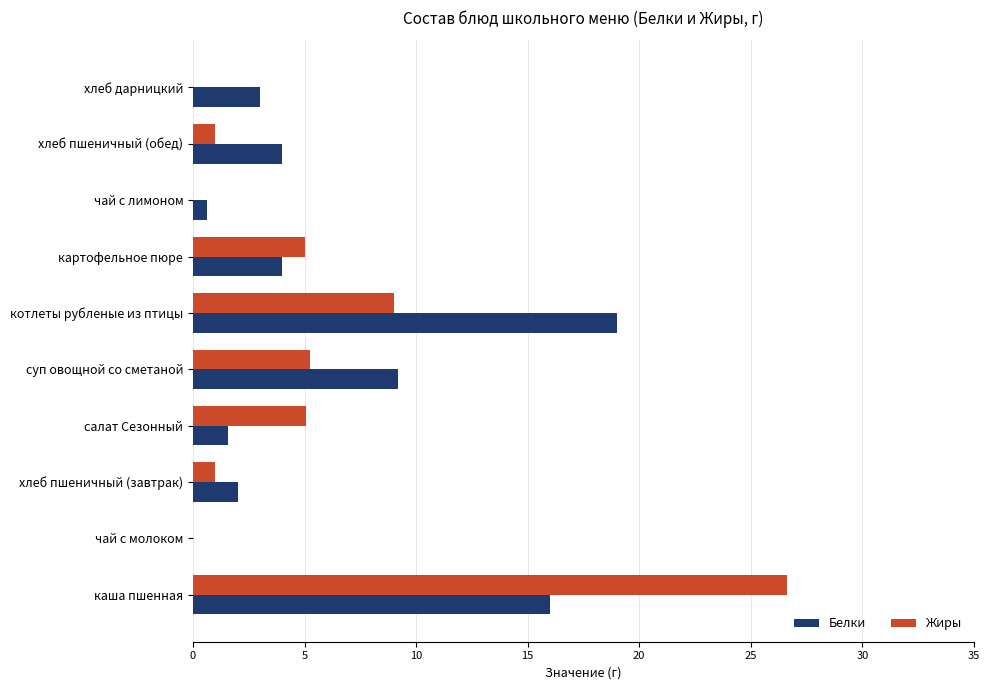

Which category has the highest value in the Жиры series?

каша пшенная